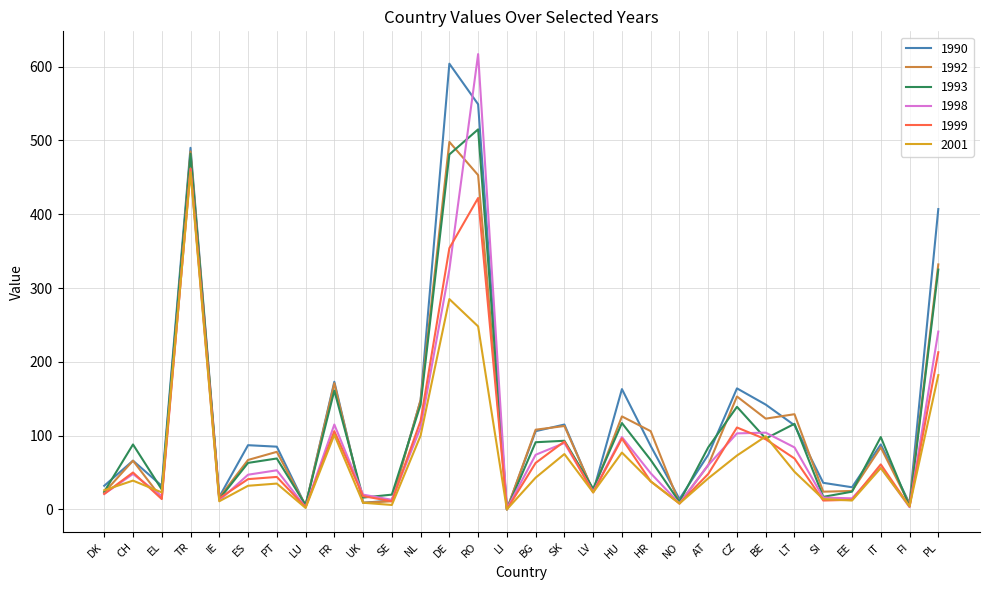

Is the value of 1990 at RO greater than the value of 1998 at PL?

Yes